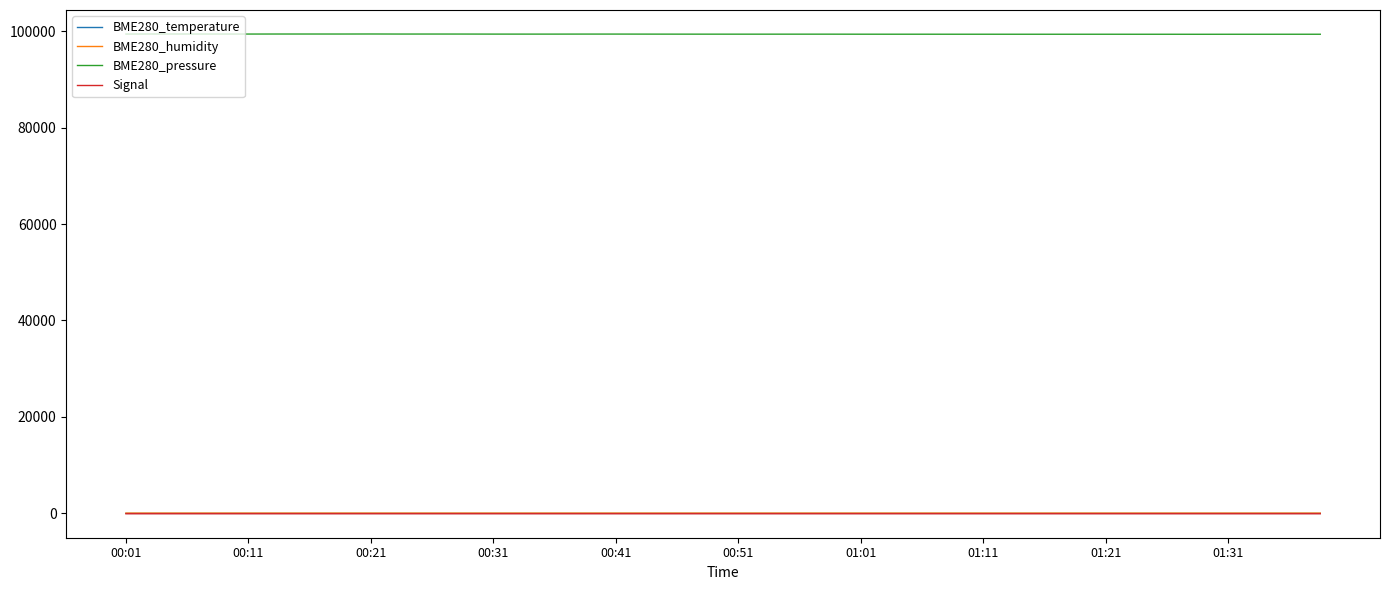

Which series has the largest range (max minus min)?

BME280_pressure